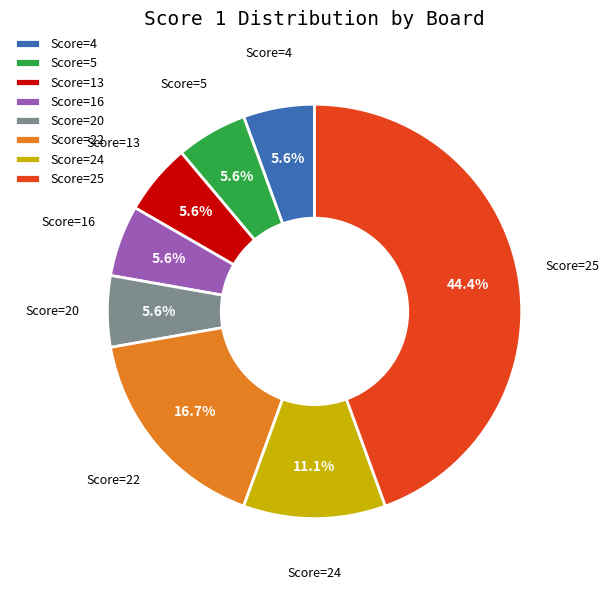

Does Score=24 represent more than half of the total?

No